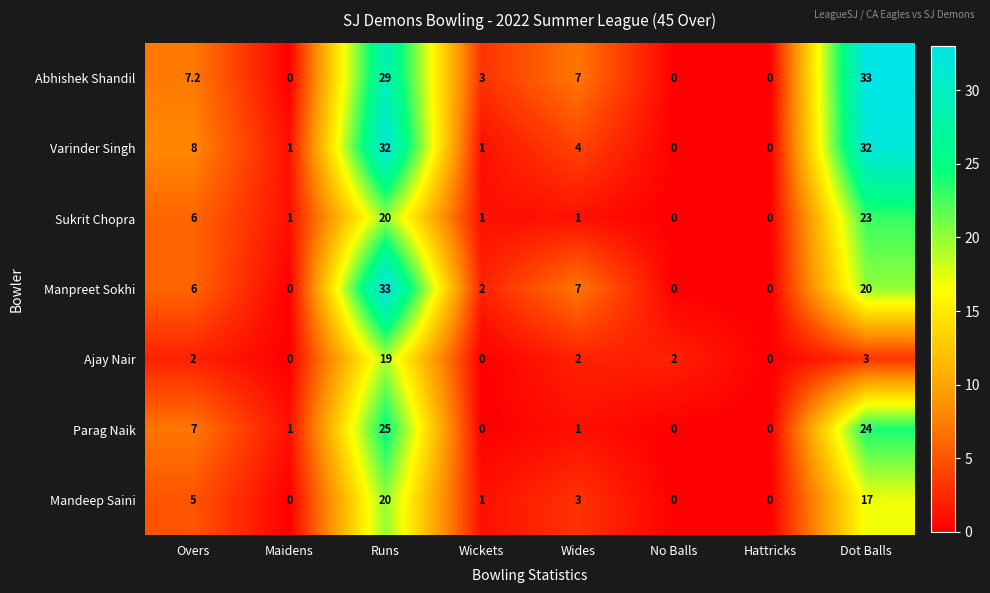

At which label does Sukrit Chopra reach its peak?

Dot Balls